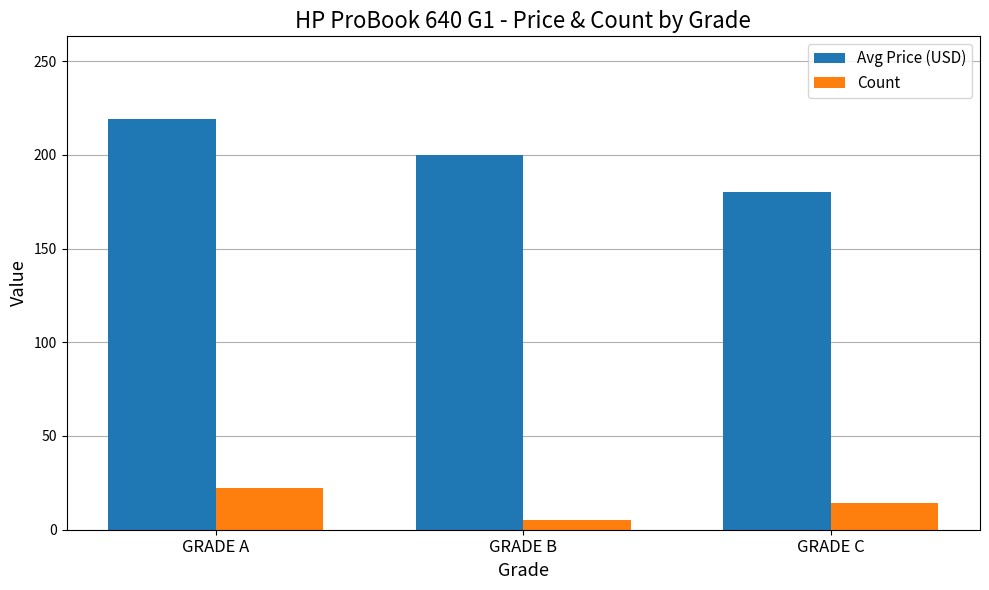

At which label does Count reach its minimum?

GRADE B